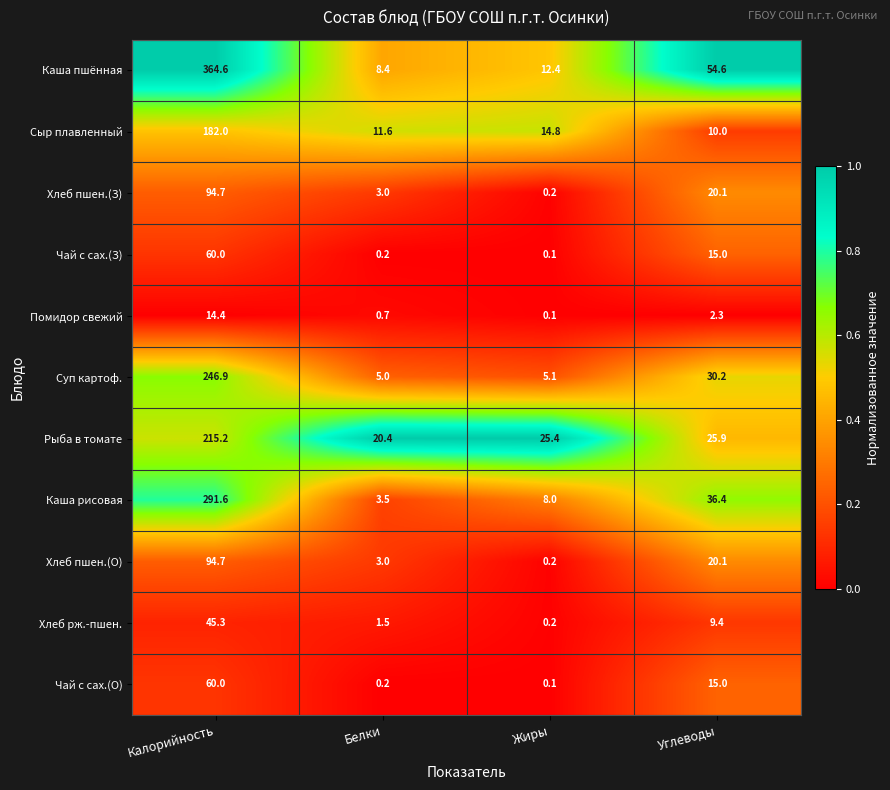

Which series has the largest range (max minus min)?

Каша пшённая